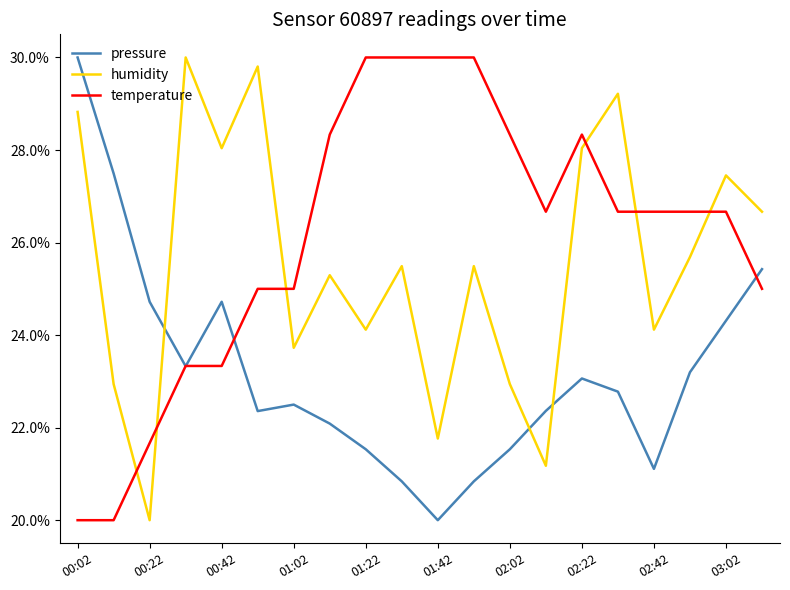

True or false: humidity and pressure intersect in this chart.

True